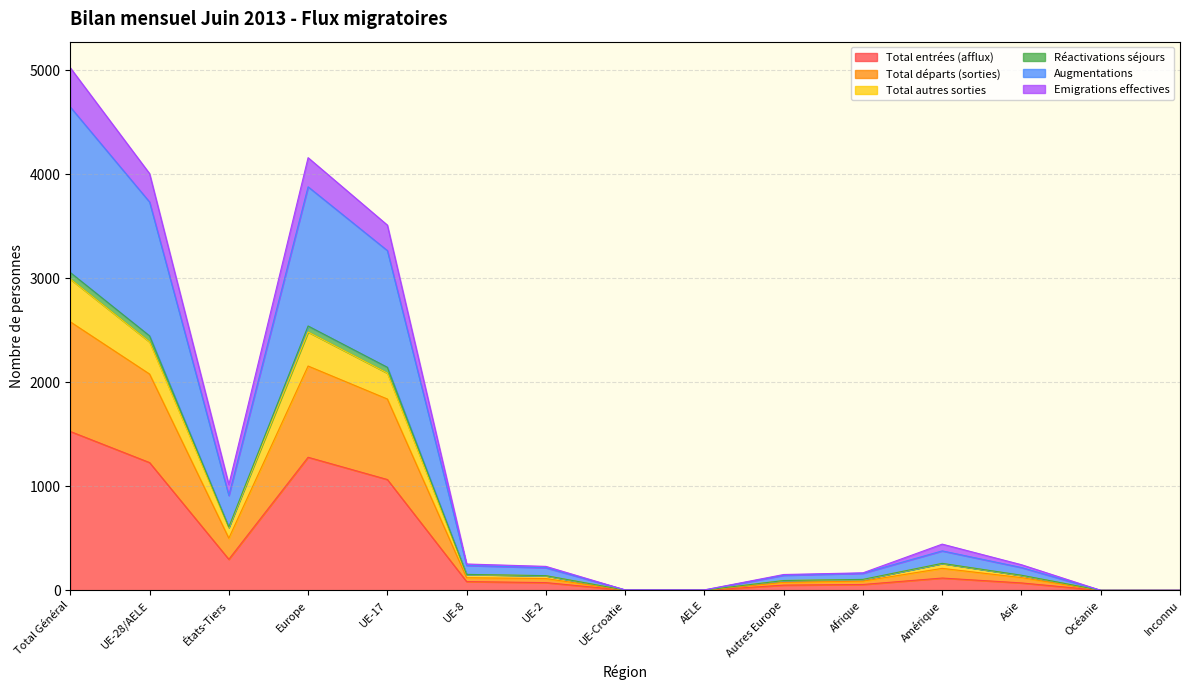

True or false: Total départs (sorties) and Réactivations séjours intersect in this chart.

False